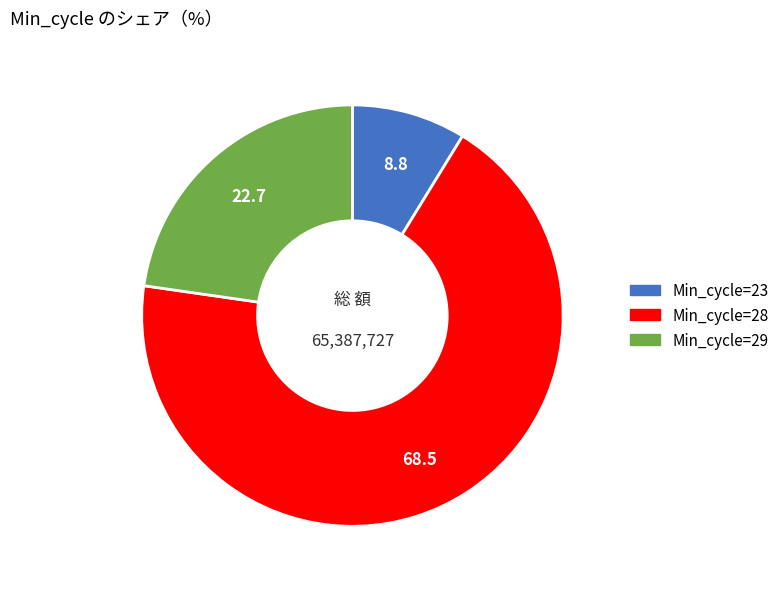

Is there a majority slice in this chart?

Yes